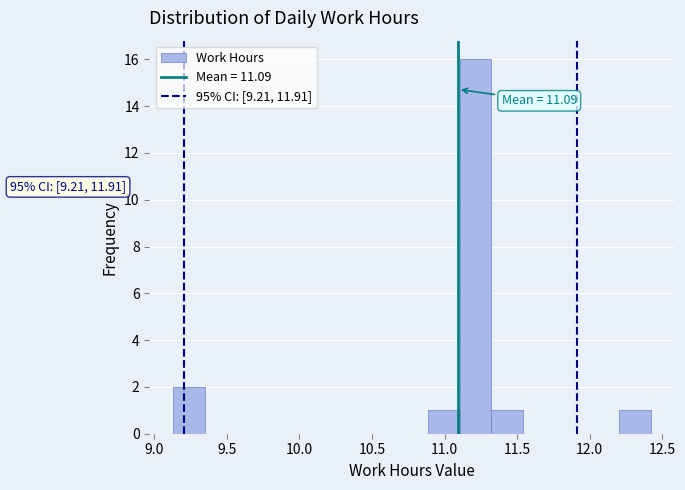

Over which range of the x-axis is the bar tallest?

11.10 to 11.30